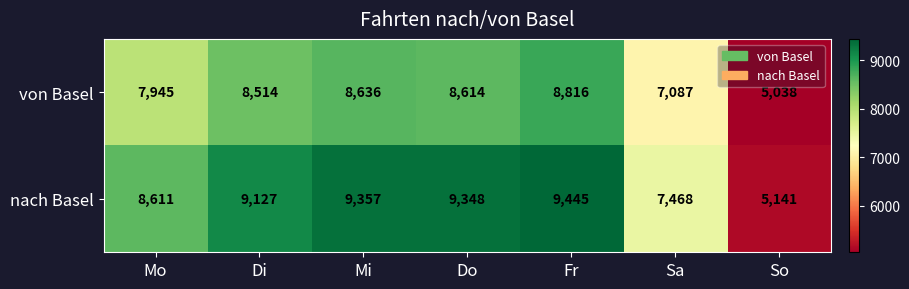

Is it true that nach Basel equals 7468 at Sa?

True